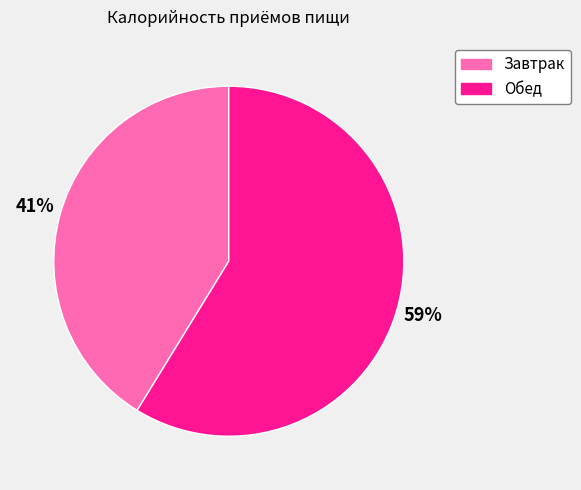

Does Завтрак account for over 50% of the chart?

No